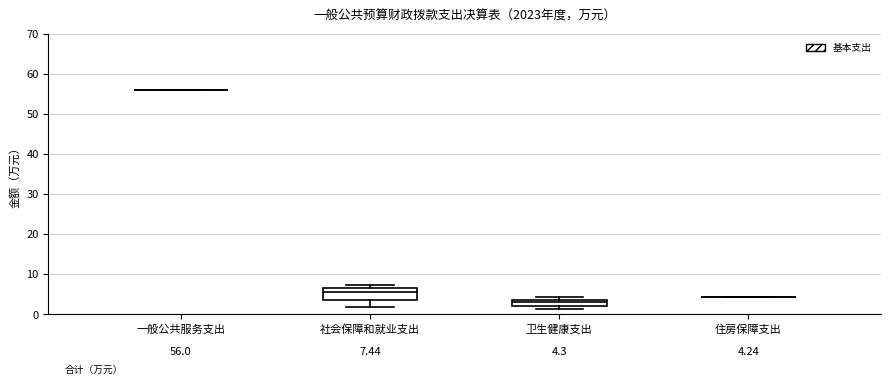

Comparing the boxes themselves (not the whiskers), which one is the tallest?

社会保障和就业支出